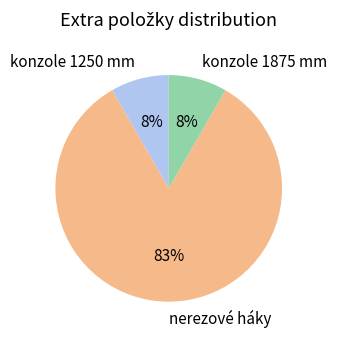

True or false: nerezové háky accounts for 83% of the total.

True